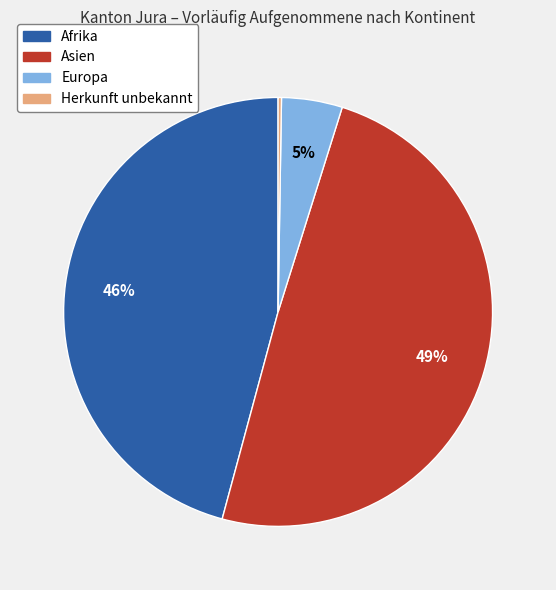

Which slice is the largest?

Asien